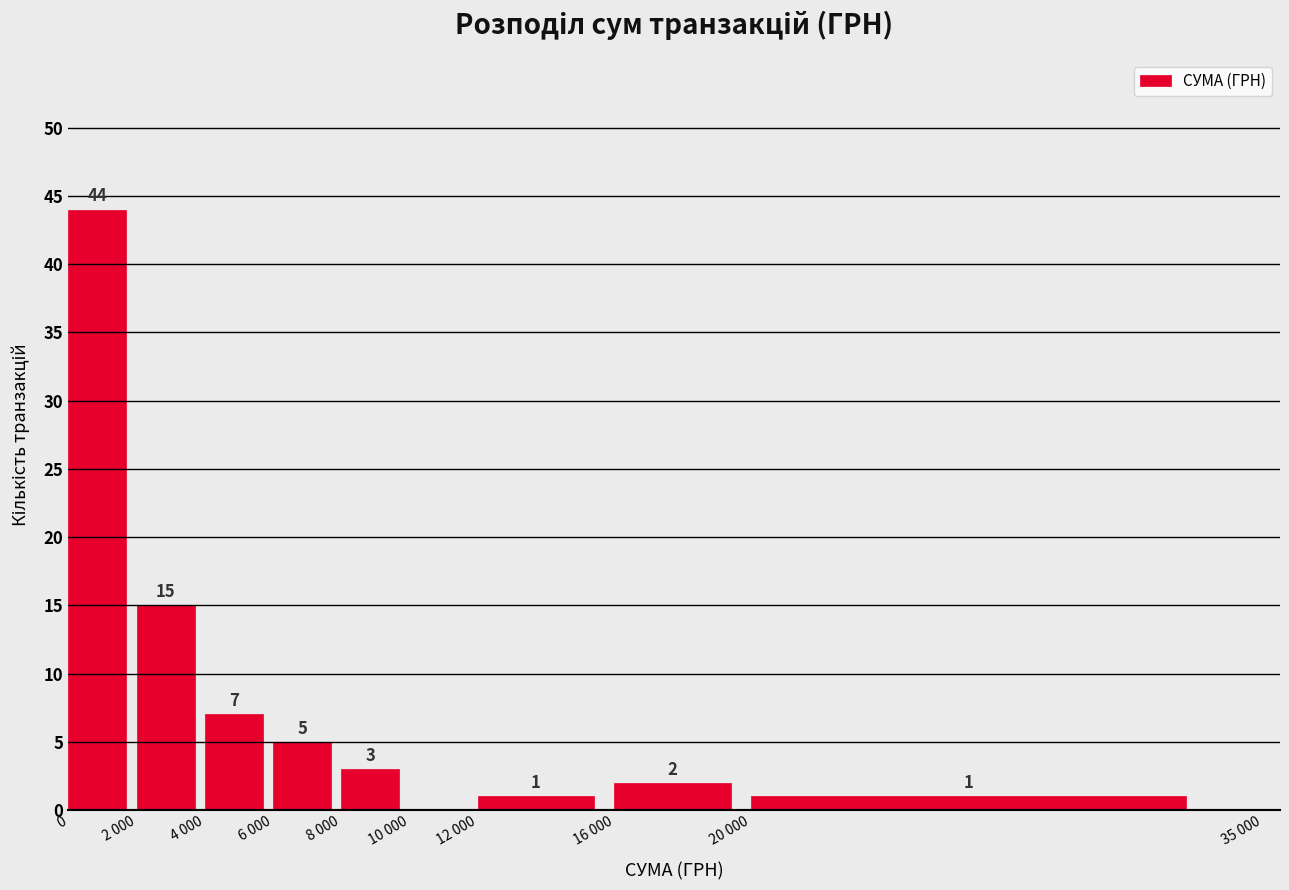

Reading right to left, list all the values displayed in this chart.

20 000=1	16 000=2	12 000=1	10 000=0	8 000=3	6 000=5	4 000=7	2 000=15	0=44